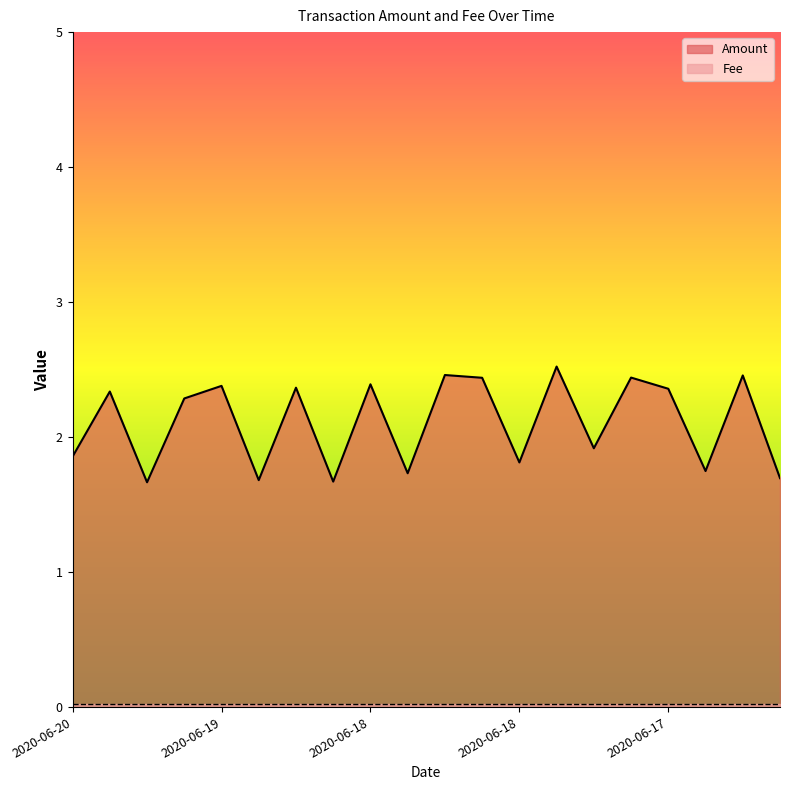

At which label does the data first exceed 2?

2020-06-20